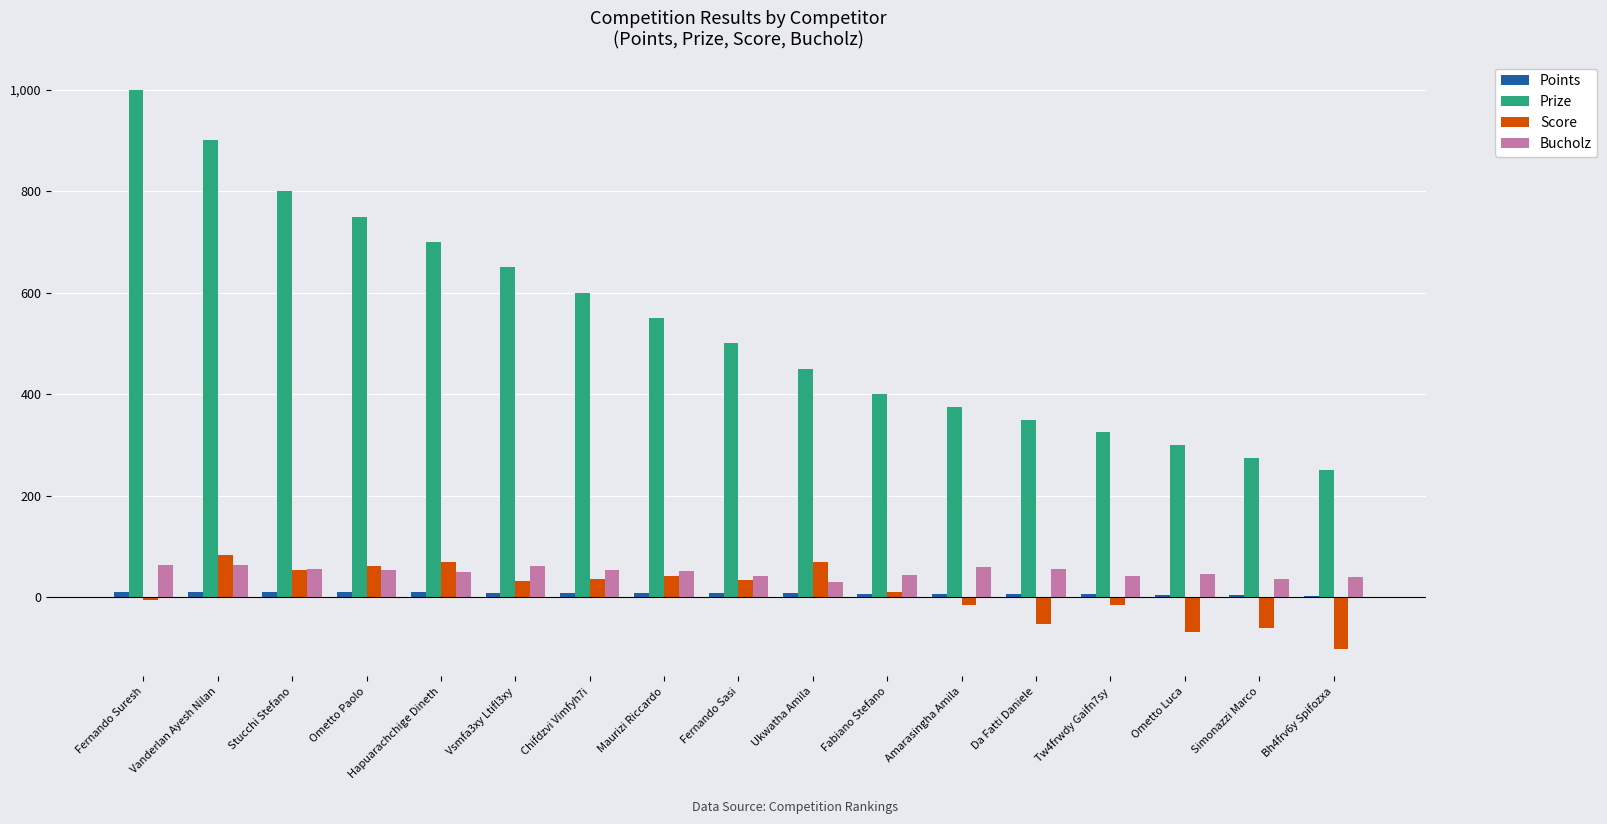

Which series has the largest total across all categories?

Prize